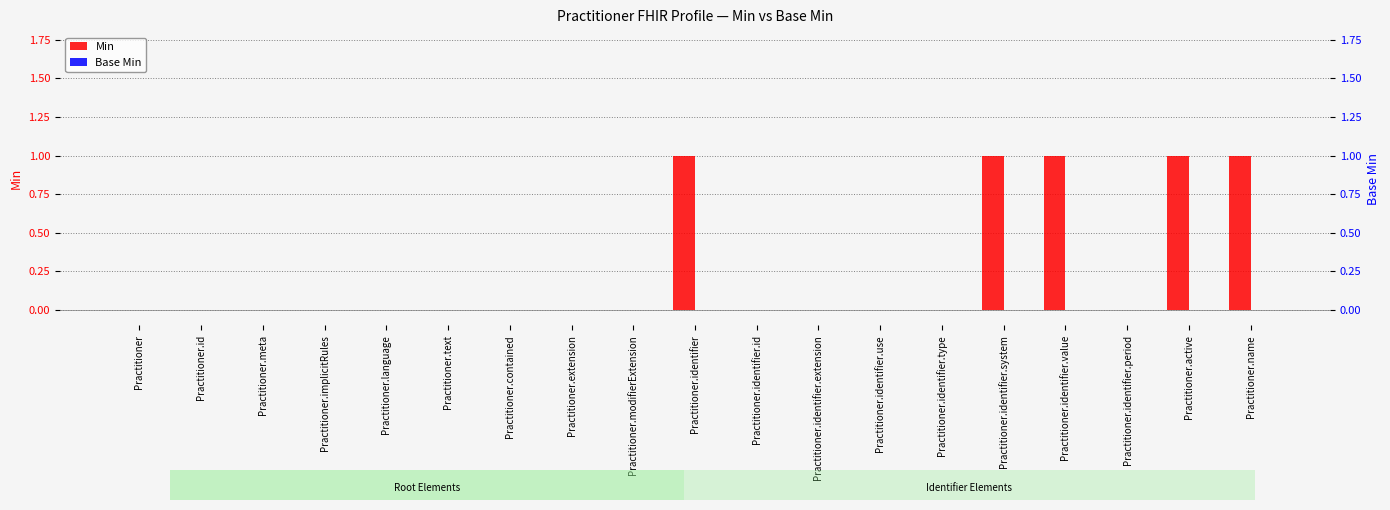

Between Practitioner.contained and Practitioner.active, which is larger?

Practitioner.active